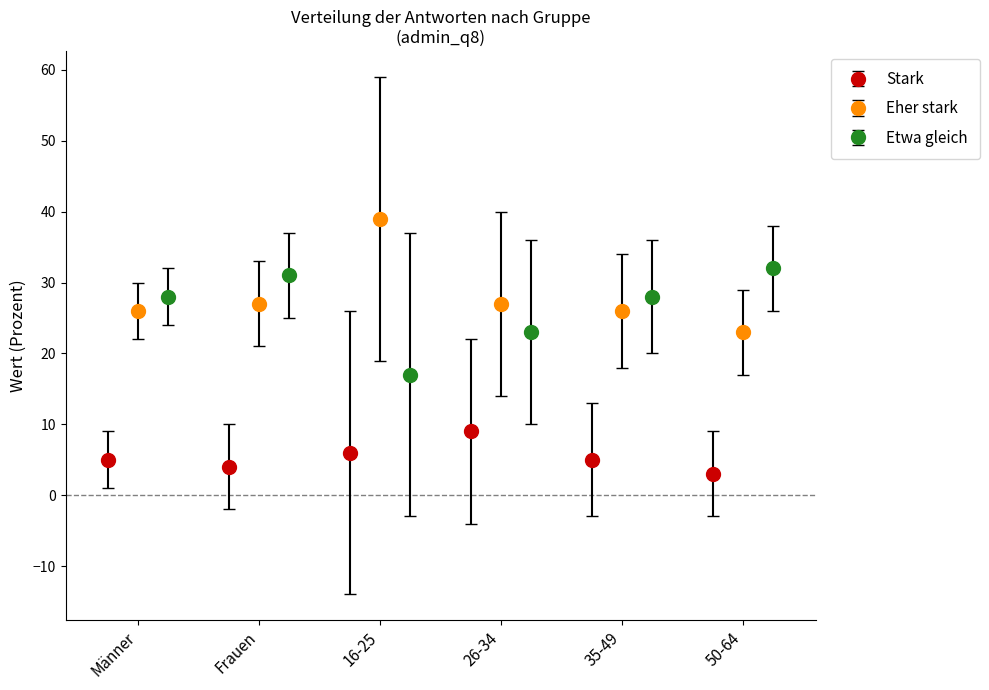

How many groups of bars are there?

6